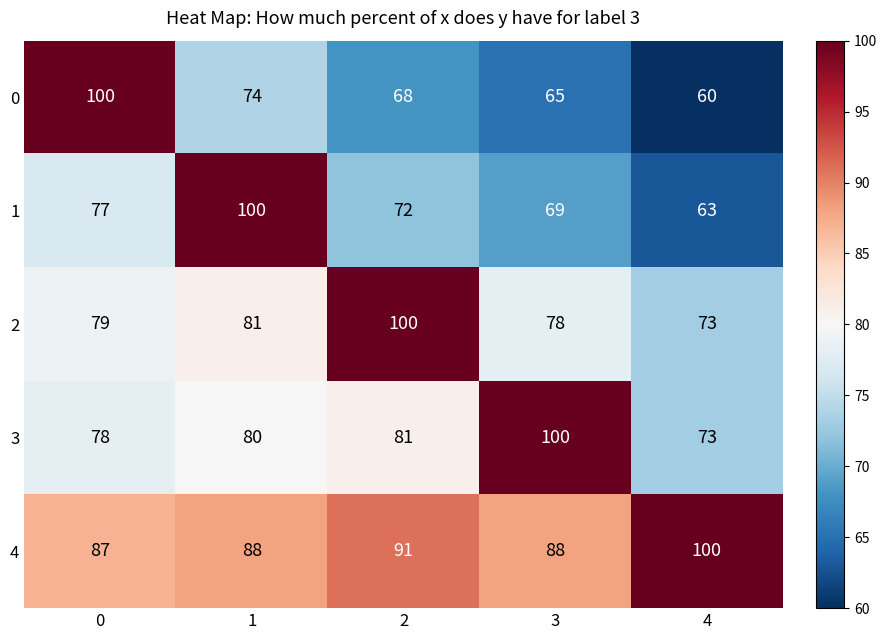

What is the sum of the 0 values at 4 and 2?

128